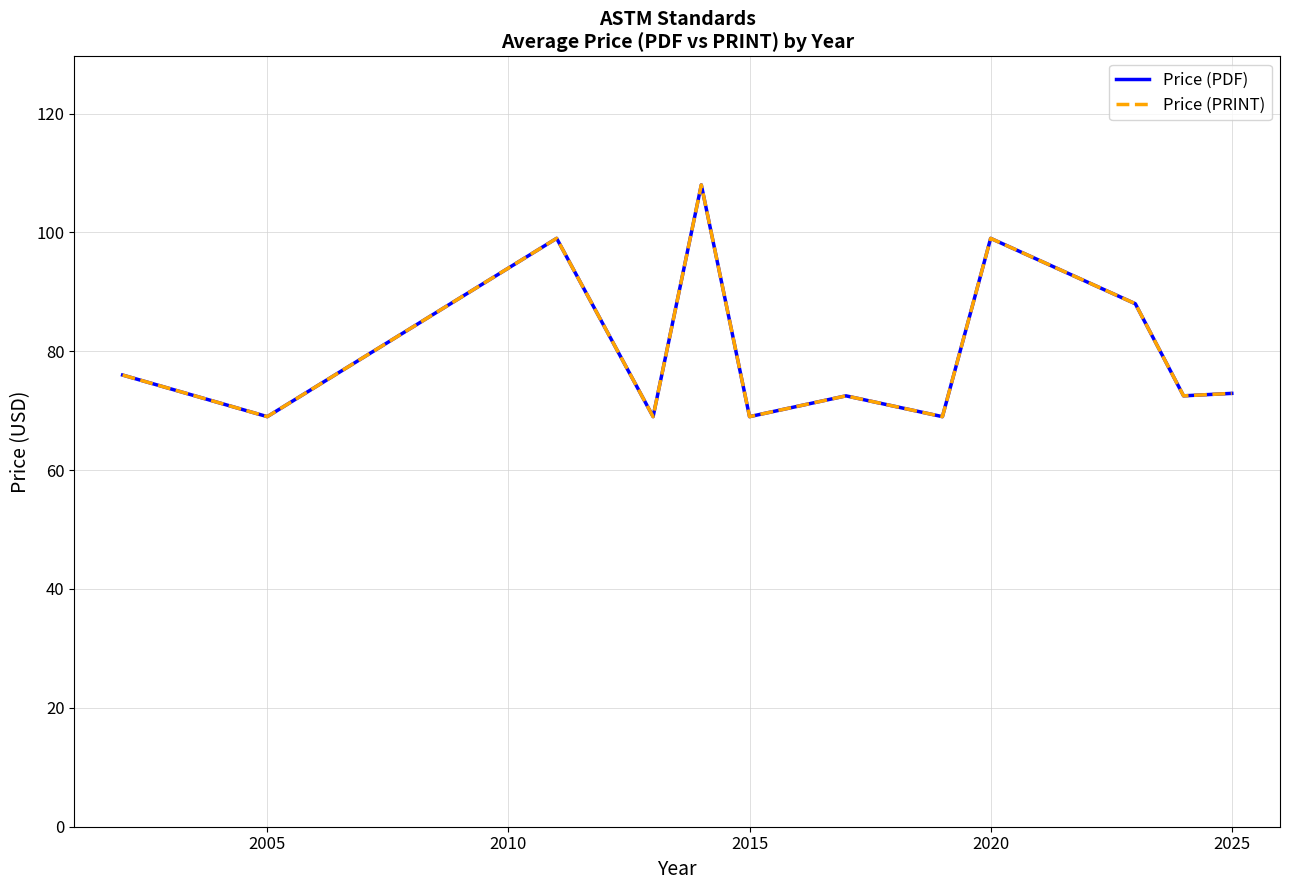

What is the difference between the second highest and minimum values in the Price (PDF) series?

30.0